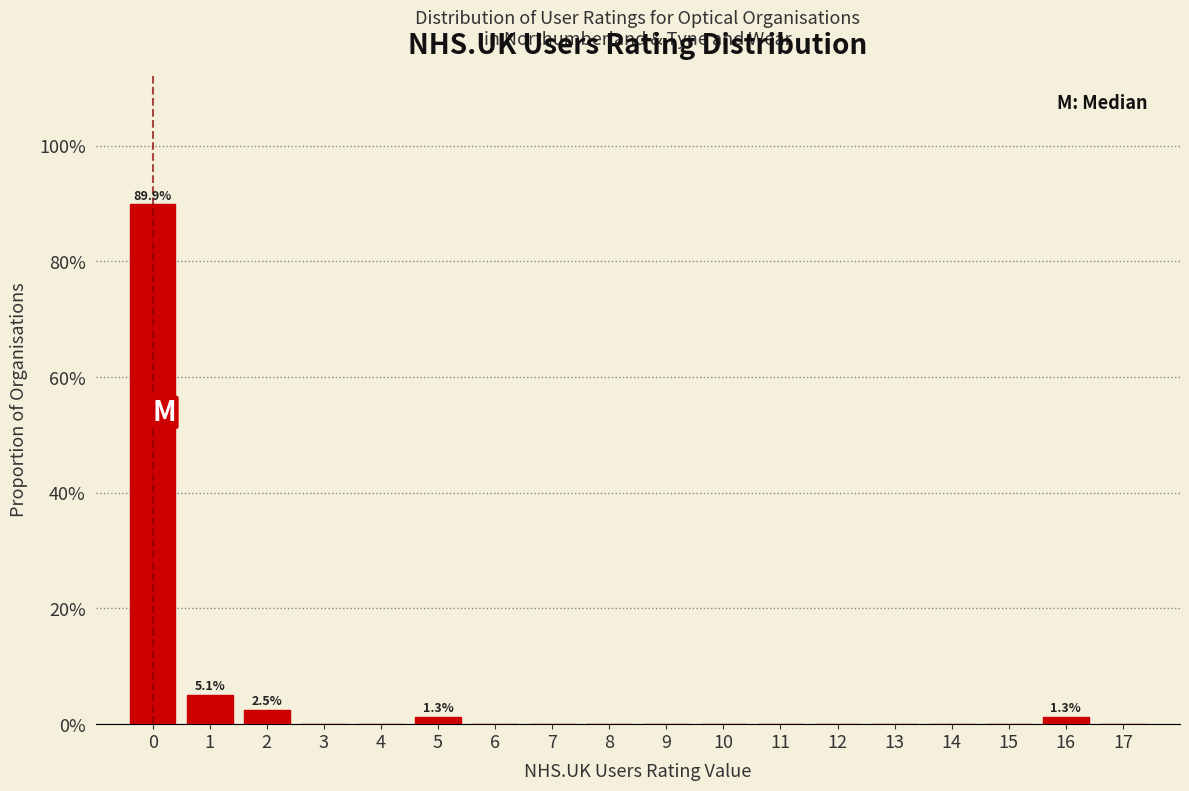

Which range on the x-axis has the tallest bar?

-0.5 to 0.5